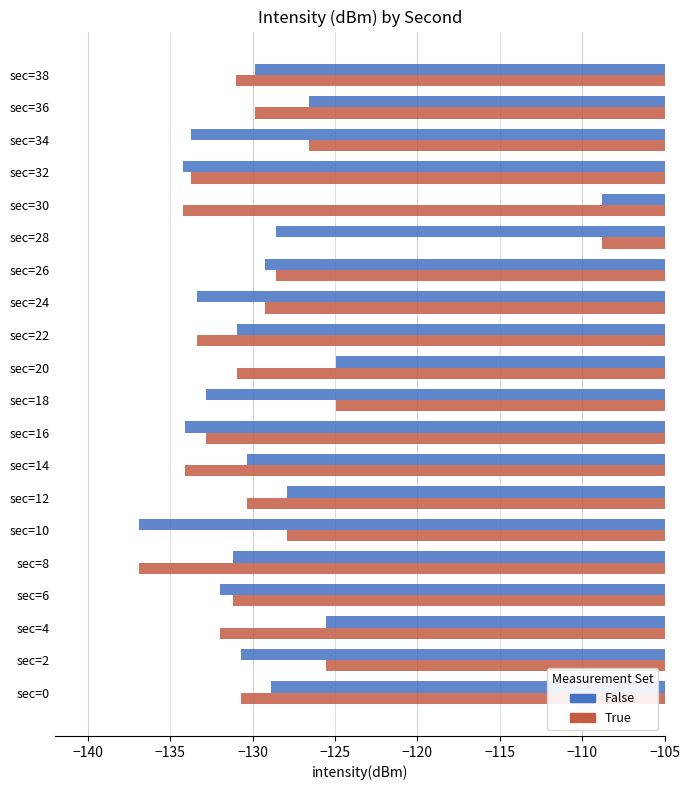

Is it true that False equals -131.0 at sec=22?

True